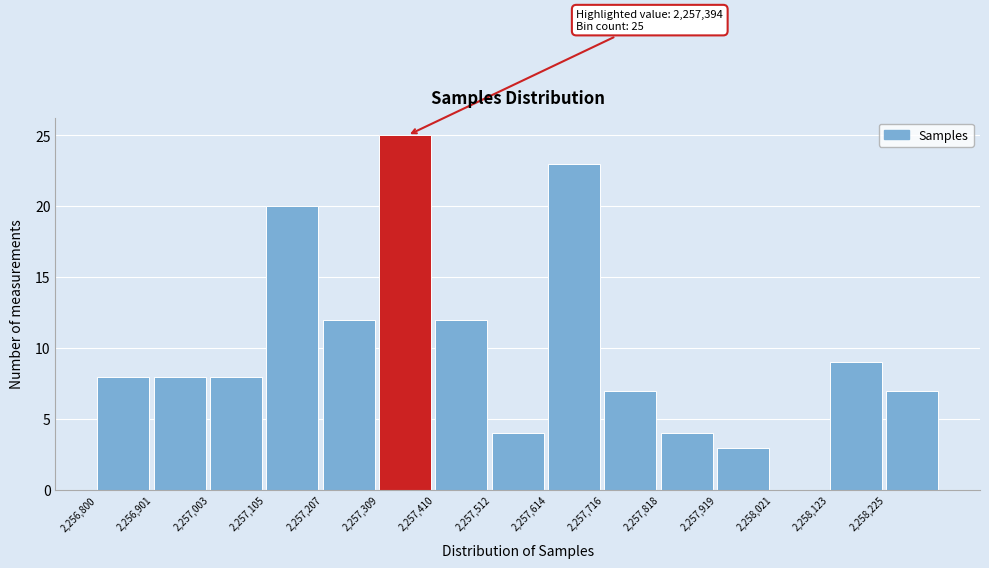

Which range on the x-axis has the tallest bar?

2257300 to 2257420